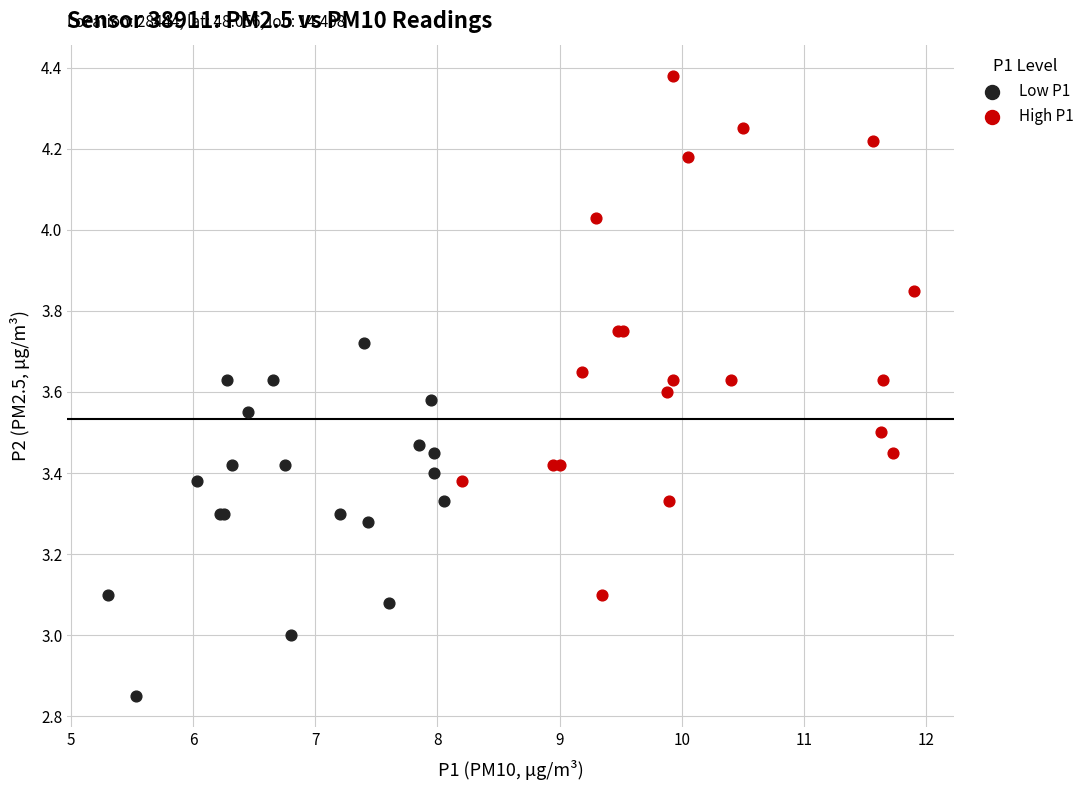

Which series reaches the maximum Y coordinate?

High P1